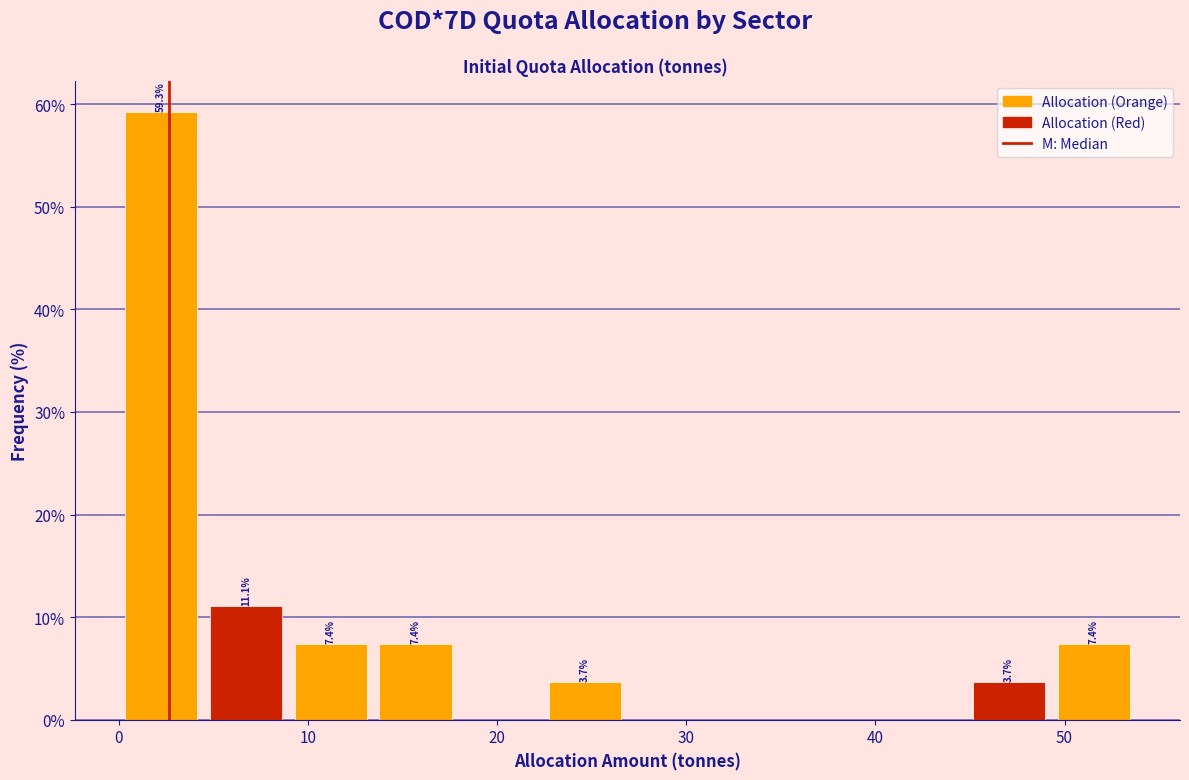

Over which range of the x-axis is the bar tallest?

0 to 4